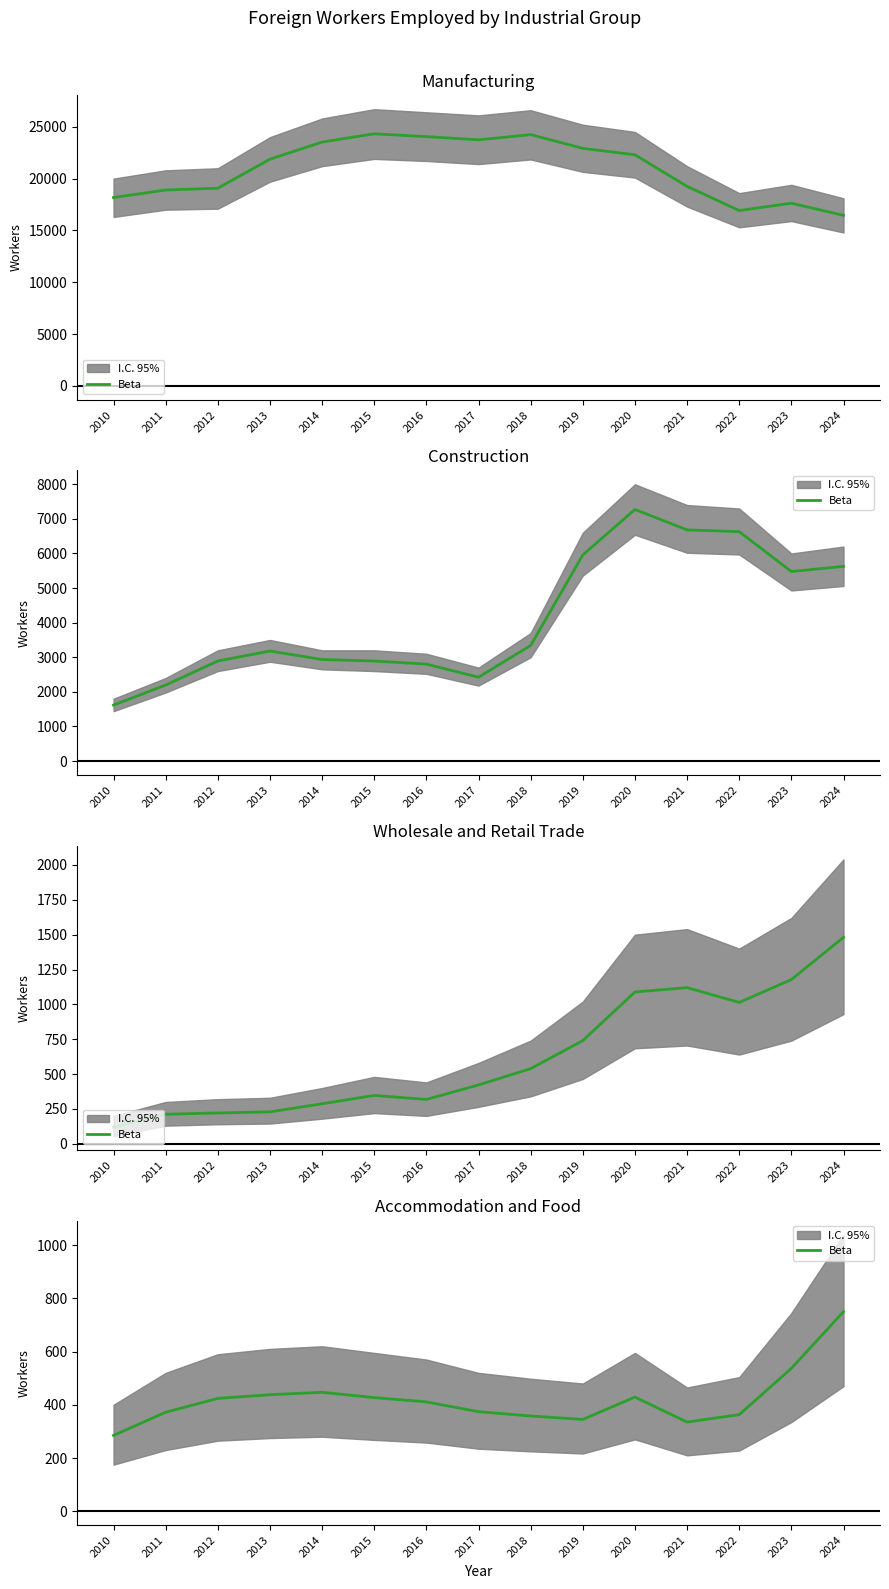

What is the value of the 2nd point from the left?

372